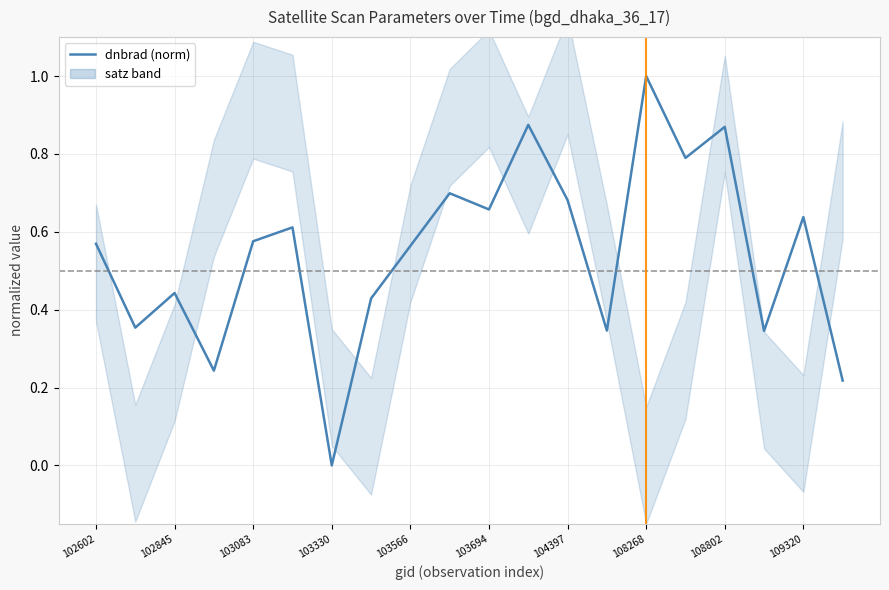

What is the difference between the maximum and minimum values?

1.0